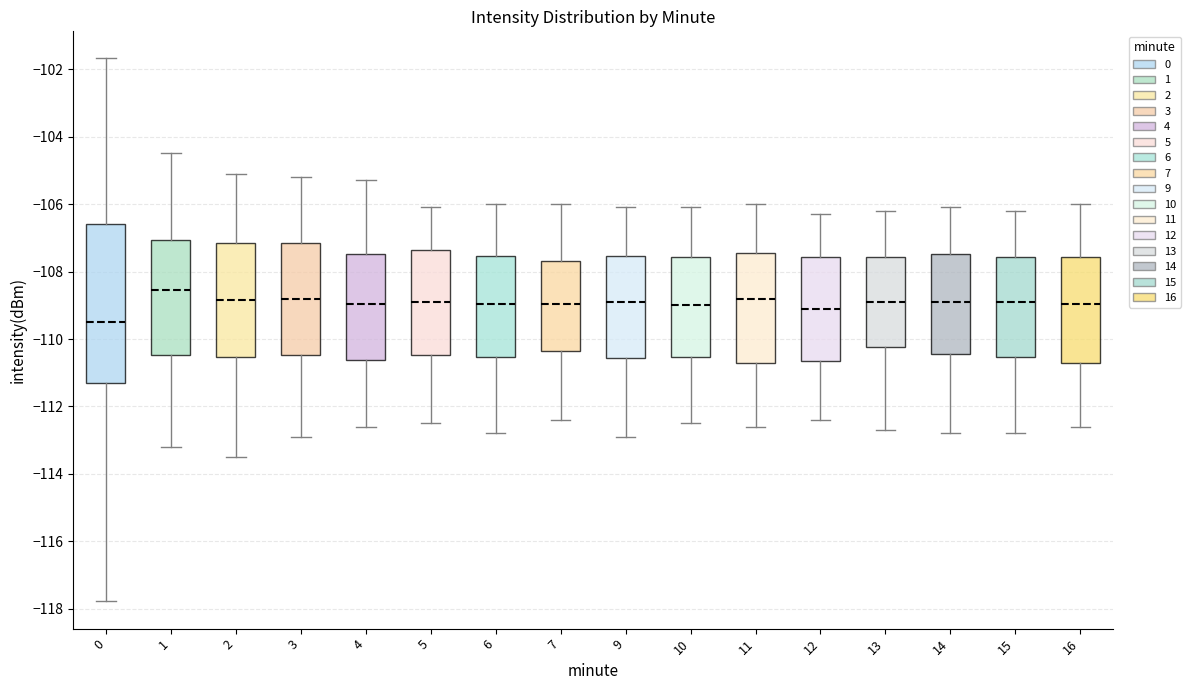

Reading left to right, transcribe this box plot: for each box, give where its median line is, the range the box spans, and where its two whiskers end, as read against the y-axis. The values are not printed on the chart, so give them approximately, as read against the axis.

0: median -109.4, box -111.2 to -106.6, whiskers -117.8 to -101.6
1: median -108.6, box -110.4 to -107.0, whiskers -113.2 to -104.4
2: median -108.8, box -110.6 to -107.2, whiskers -113.4 to -105.0
3: median -108.8, box -110.4 to -107.2, whiskers -112.8 to -105.2
4: median -109.0, box -110.6 to -107.4, whiskers -112.6 to -105.2
5: median -108.8, box -110.4 to -107.4, whiskers -112.4 to -106.0
6: median -109.0, box -110.6 to -107.6, whiskers -112.8 to -106.0
7: median -109.0, box -110.4 to -107.6, whiskers -112.4 to -106.0
9: median -108.8, box -110.6 to -107.6, whiskers -112.8 to -106.0
10: median -109.0, box -110.6 to -107.6, whiskers -112.4 to -106.0
11: median -108.8, box -110.8 to -107.4, whiskers -112.6 to -106.0
12: median -109.0, box -110.6 to -107.6, whiskers -112.4 to -106.2
13: median -108.8, box -110.2 to -107.6, whiskers -112.6 to -106.2
14: median -108.8, box -110.4 to -107.4, whiskers -112.8 to -106.0
15: median -108.8, box -110.6 to -107.6, whiskers -112.8 to -106.2
16: median -109.0, box -110.6 to -107.6, whiskers -112.6 to -106.0